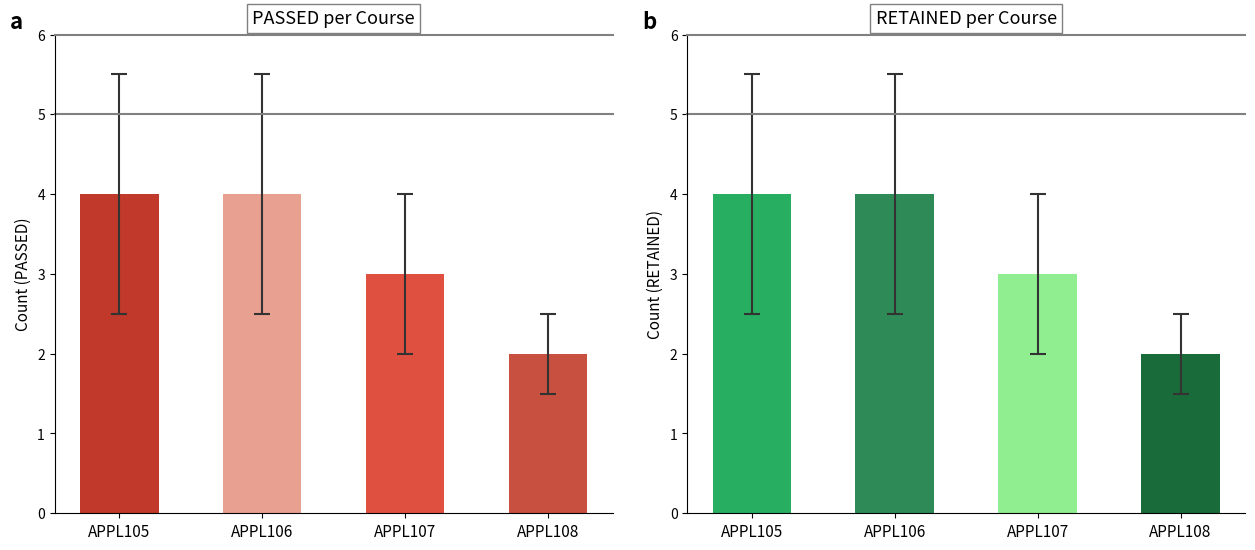

What is the lowest value of the RETAINED series?

2